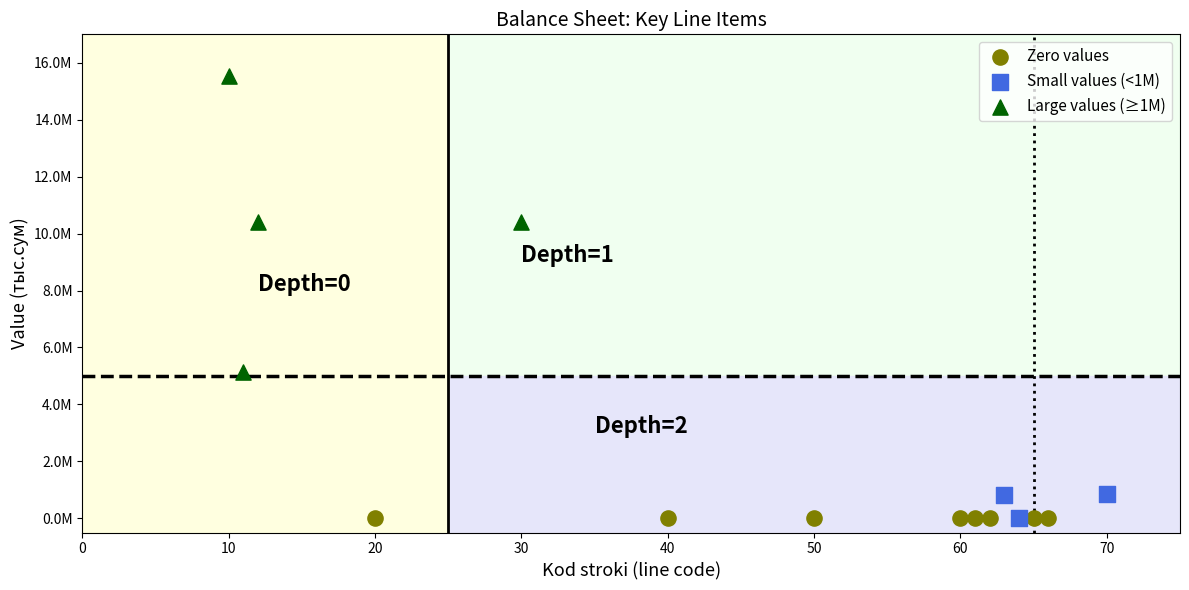

Which series reaches the maximum Y coordinate?

Large values (≥1M)